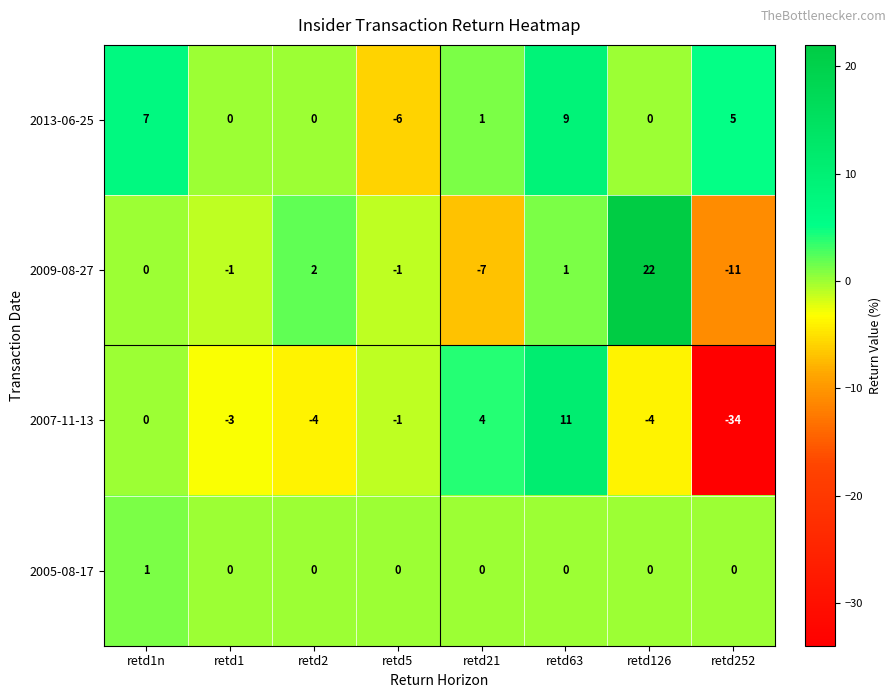

What is the difference between the maximum and minimum values in the 2013-06-25 series?

15